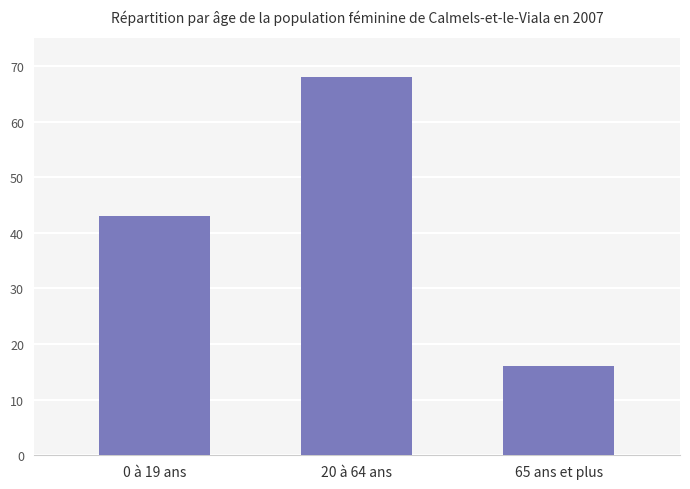

What is the label of the 2nd bar from the left?

20 à 64 ans